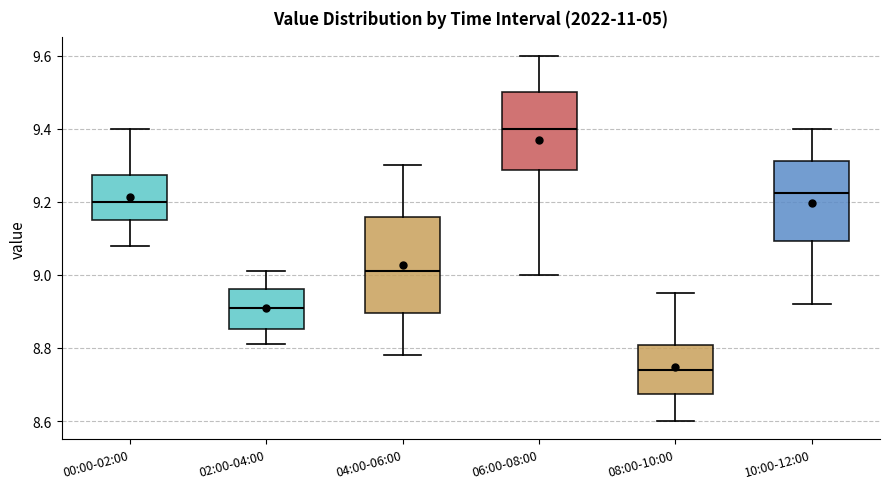

Reading left to right, read every box against the y-axis: the position of its median line, the range the box covers, and the ends of its whiskers. The values are not printed on the chart, so give them approximately, as read against the axis.

00:00-02:00: median 9.20, box 9.16 to 9.28, whiskers 9.08 to 9.40
02:00-04:00: median 8.92, box 8.86 to 8.96, whiskers 8.82 to 9.02
04:00-06:00: median 9.02, box 8.90 to 9.16, whiskers 8.78 to 9.30
06:00-08:00: median 9.40, box 9.28 to 9.50, whiskers 9.00 to 9.60
08:00-10:00: median 8.74, box 8.68 to 8.80, whiskers 8.60 to 8.96
10:00-12:00: median 9.22, box 9.10 to 9.32, whiskers 8.92 to 9.40